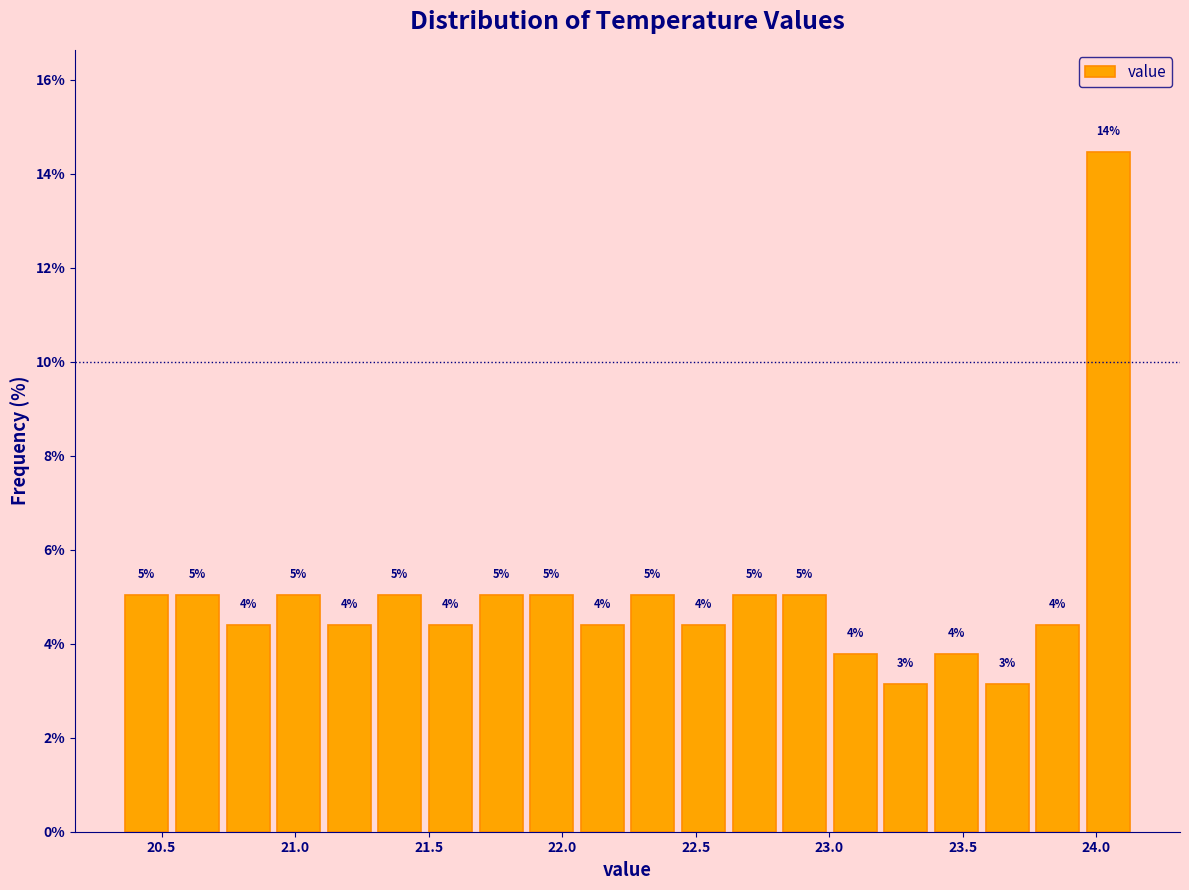

Read against the x-axis, roughly where is the centre of the tallest bar?

24.05